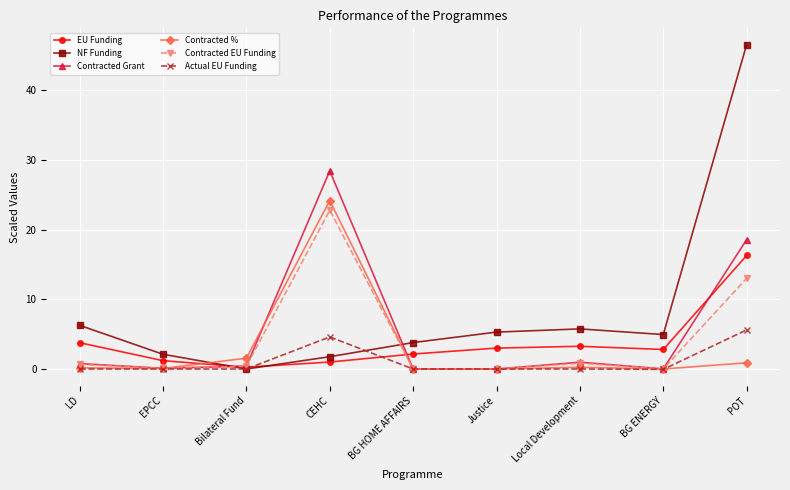

At which label does Actual EU Funding reach its peak?

POT